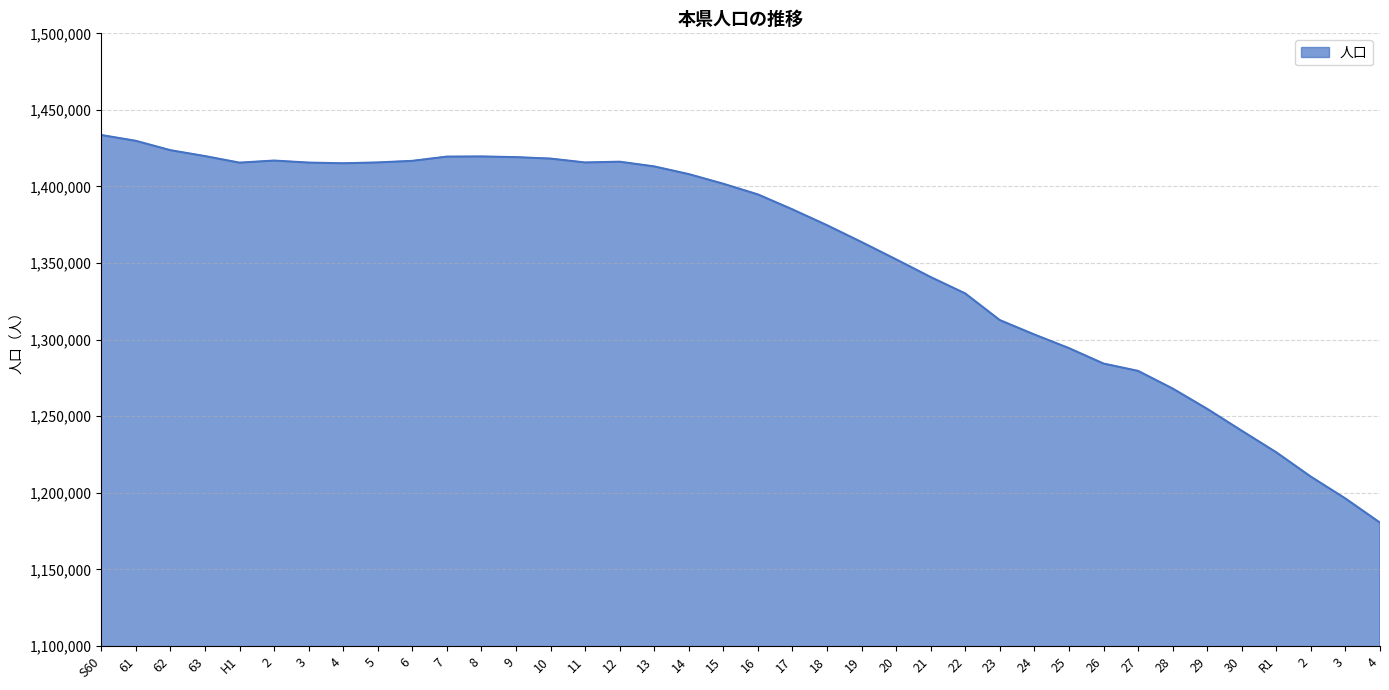

Where is the first local minimum?

H1